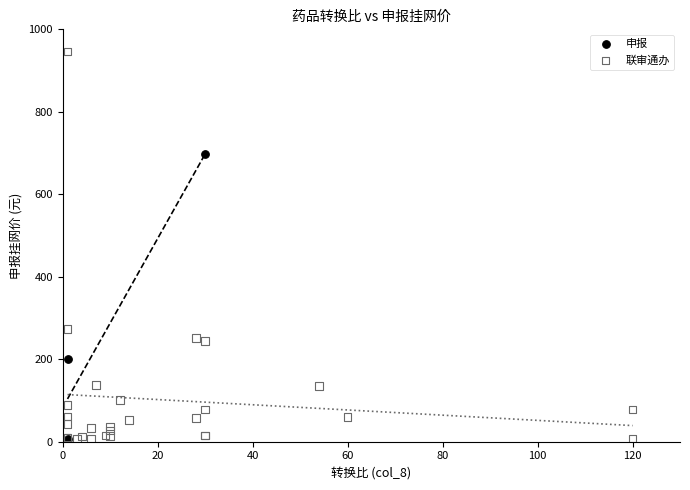

Which series reaches the maximum Y coordinate?

联审通办